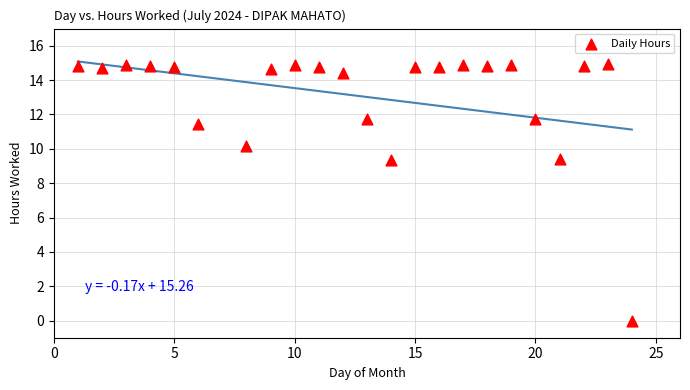

What is the range of X values (max minus min)?

23.0